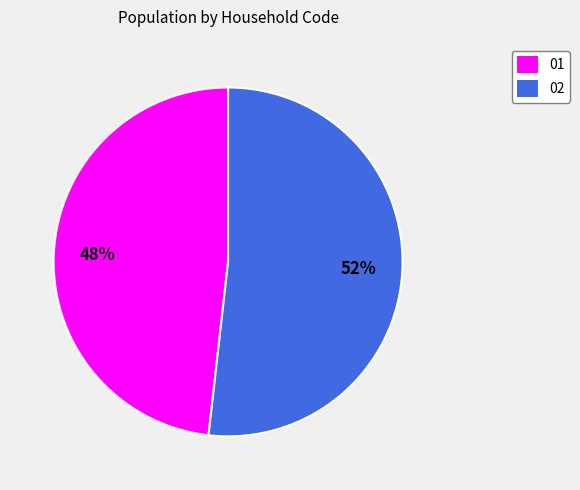

To the nearest percent, what is the difference between the largest and smallest slice percentages?

4%